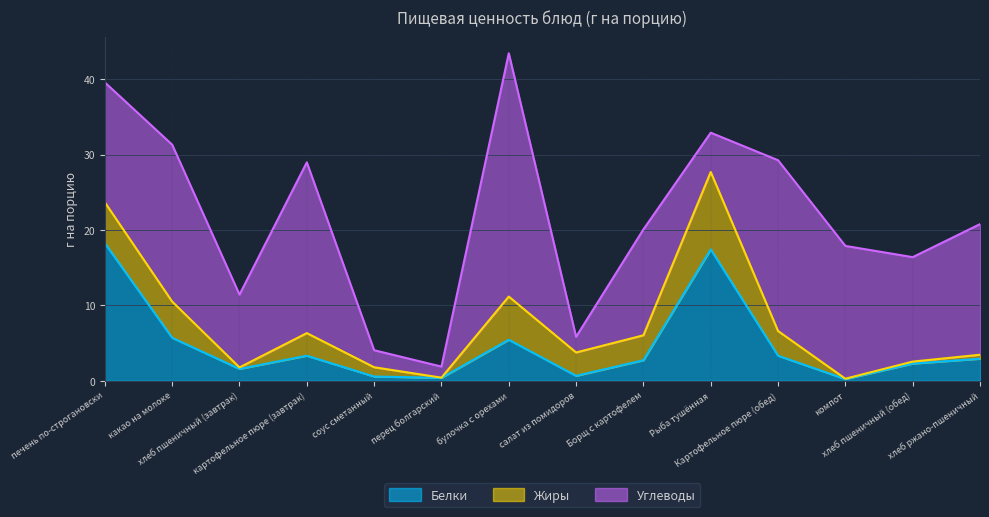

Reading right to left, list all the values displayed in this chart.

Белки: 2.9	2.3	0.2	3.3	17.4	2.7	0.7	5.5	0.4	0.6	3.3	1.6	5.7	18.2
Жиры: 0.5	0.3	0.1	3.3	10.3	3.3	3.1	5.7	0.0	1.2	3.0	0.2	4.8	5.4
Углеводы: 17.3	13.9	17.6	22.7	5.2	14.1	2.1	32.3	1.5	2.3	22.7	9.7	20.8	15.9